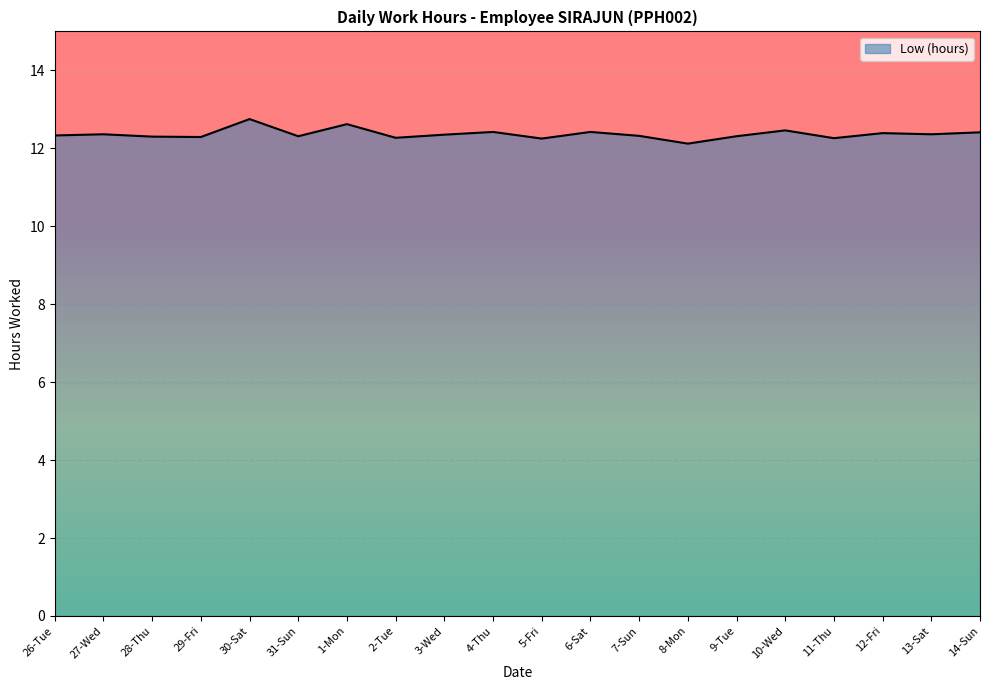

What is the maximum value shown in the chart?

12.8